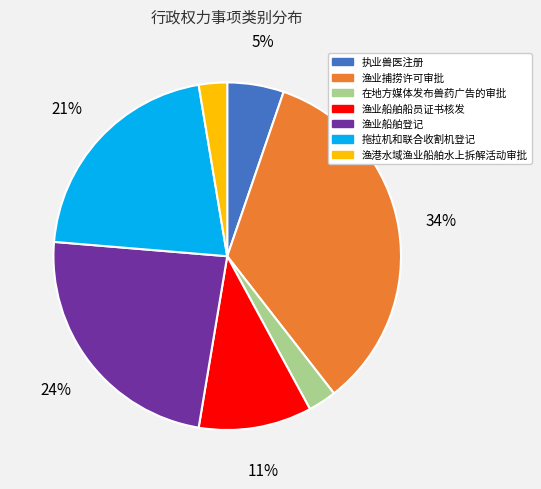

Which category has the biggest portion of the pie?

渔业捕捞许可审批